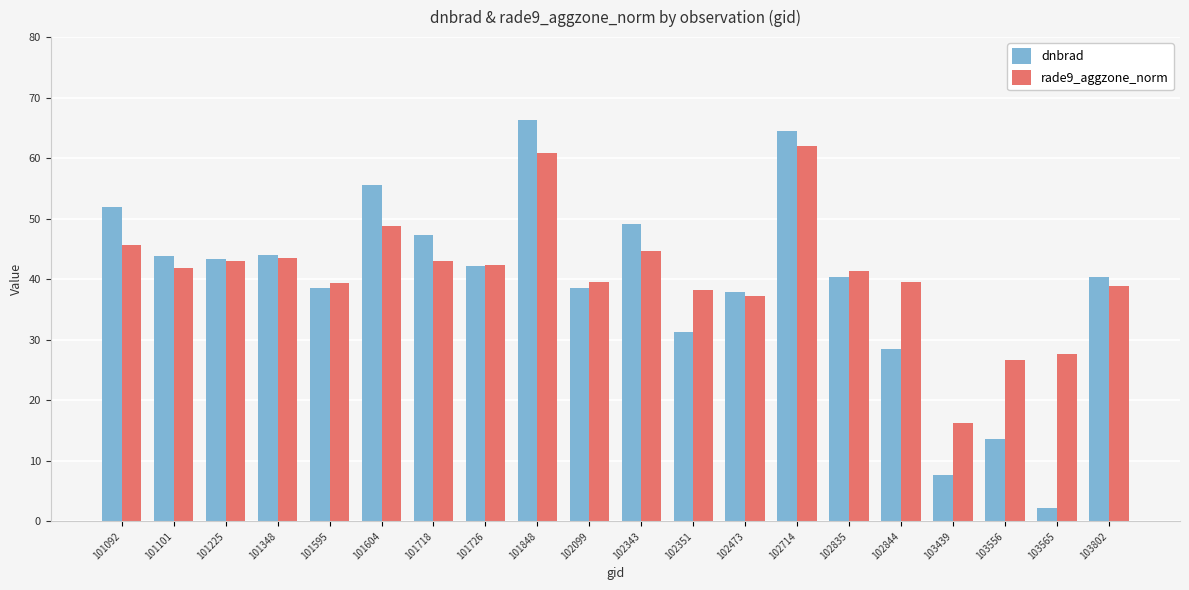

What is the maximum value shown in the chart?

66.3